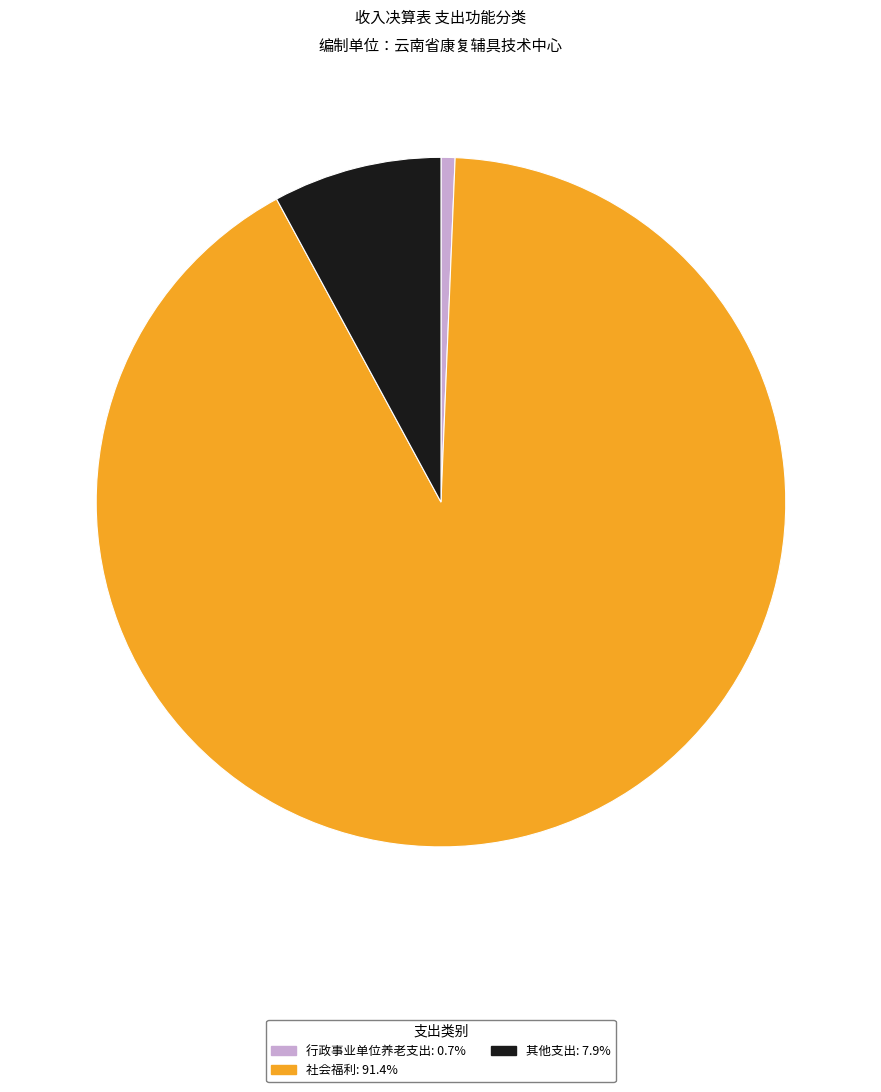

Rank the categories by value from lowest to highest.

行政事业单位养老支出, 其他支出, 社会福利